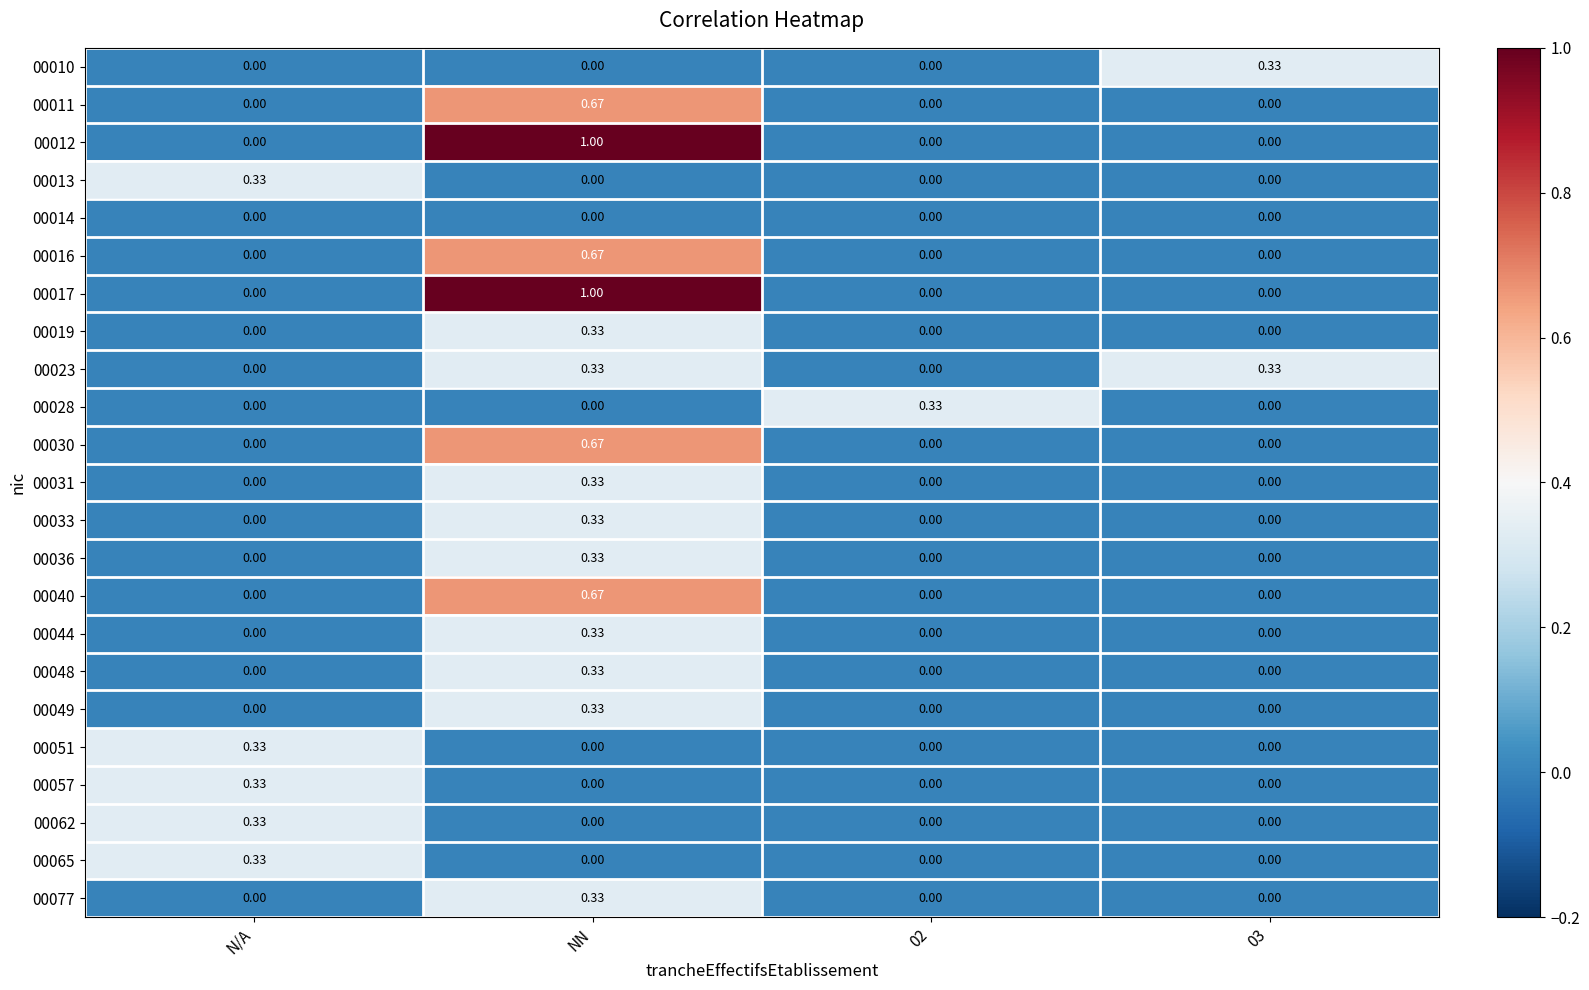

Which category has the highest value across all series?

NN